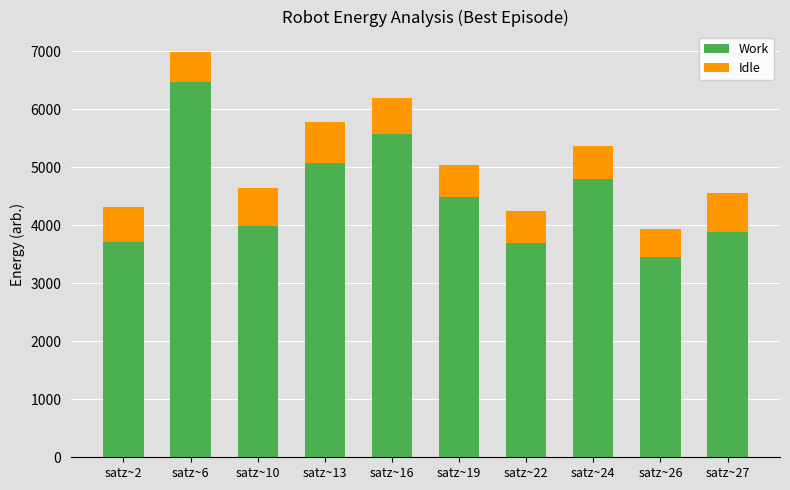

What is the total value across all series at satz~2?

4310